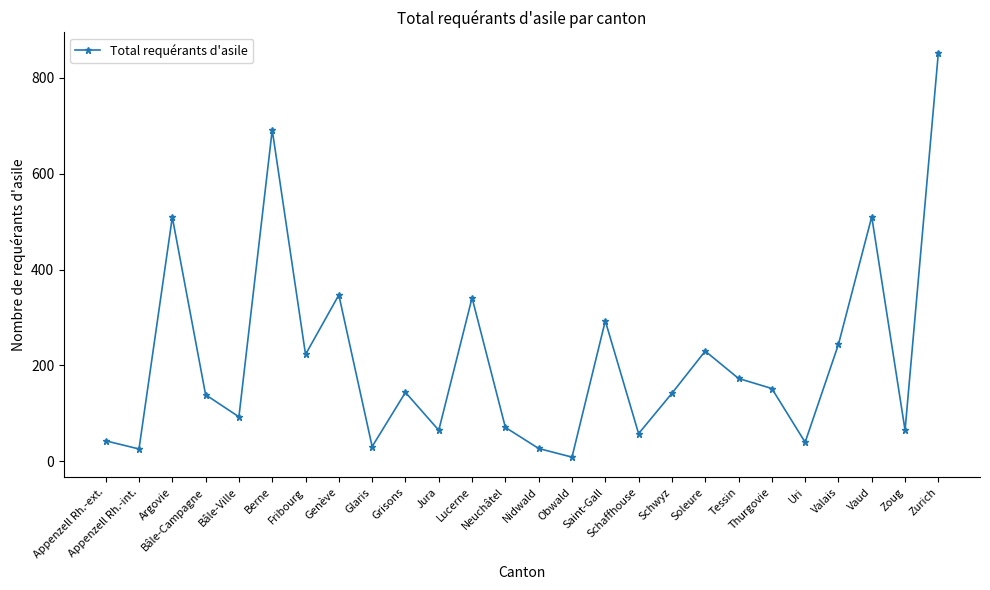

How many points are higher than both their immediate neighbors (excluding endpoints)?

8